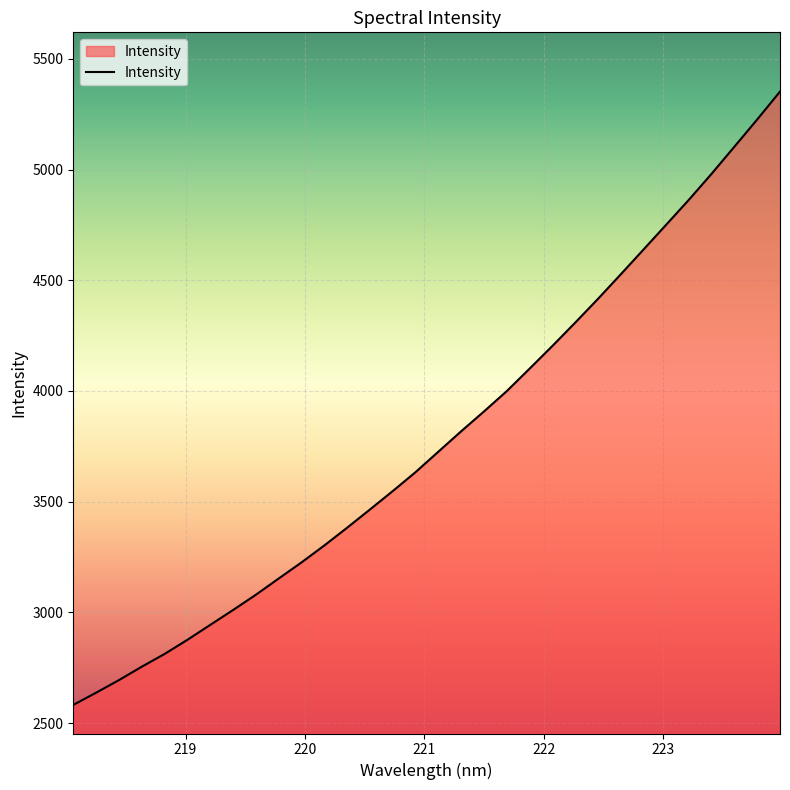

What is the greatest value displayed?

5351.9